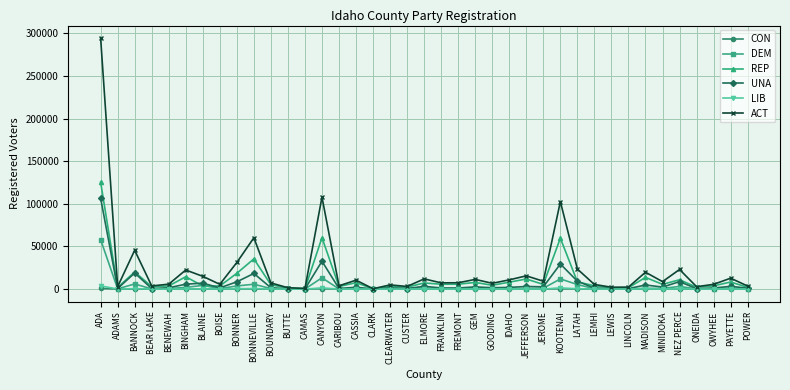

True or false: CON has more than 0 points higher than both neighbors.

True